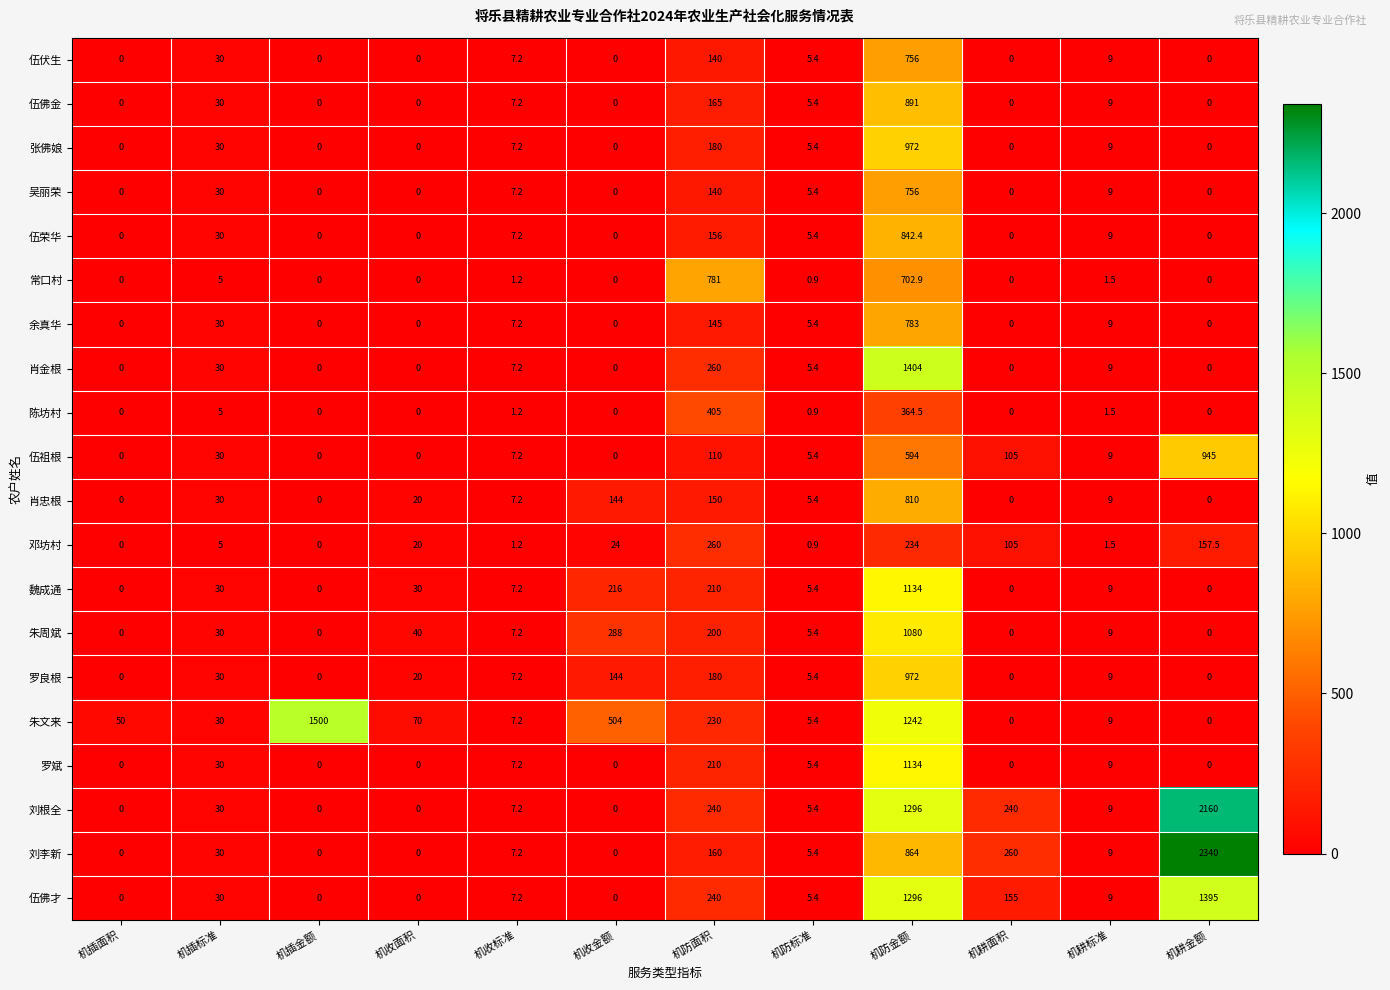

Which series has the largest total across all categories?

刘根全